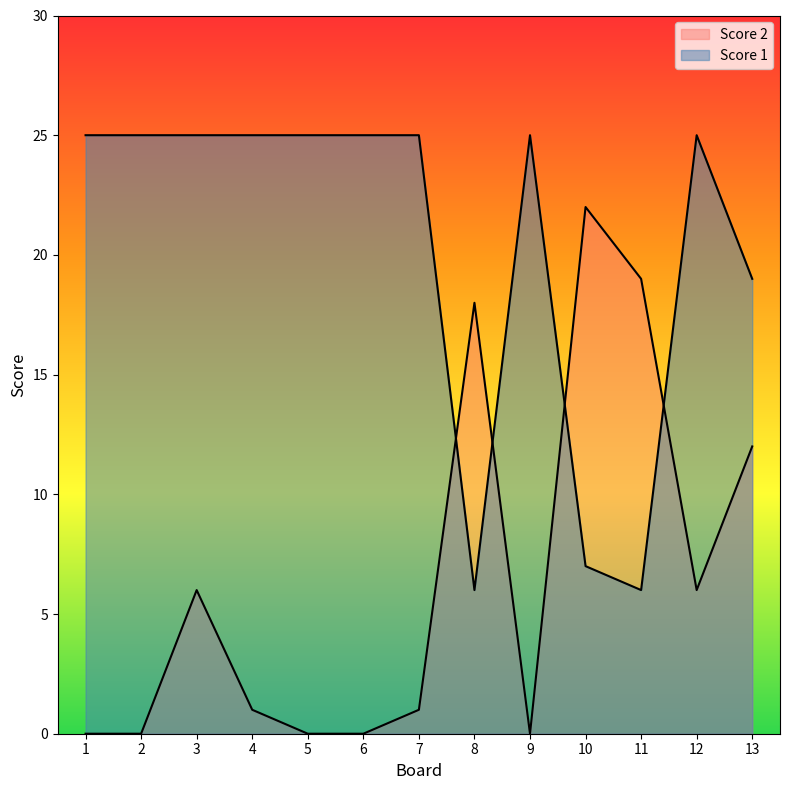

Does the chart have visible grid lines?

No